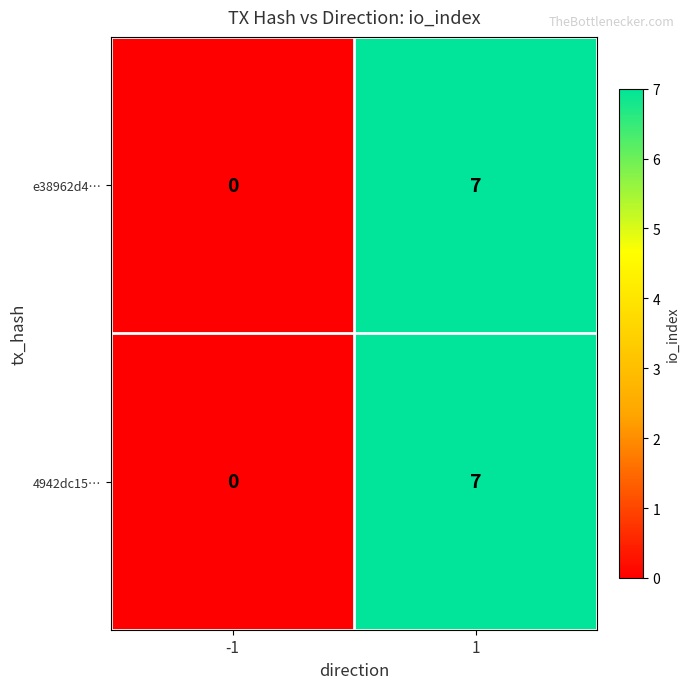

What is the maximum value shown in the chart?

7